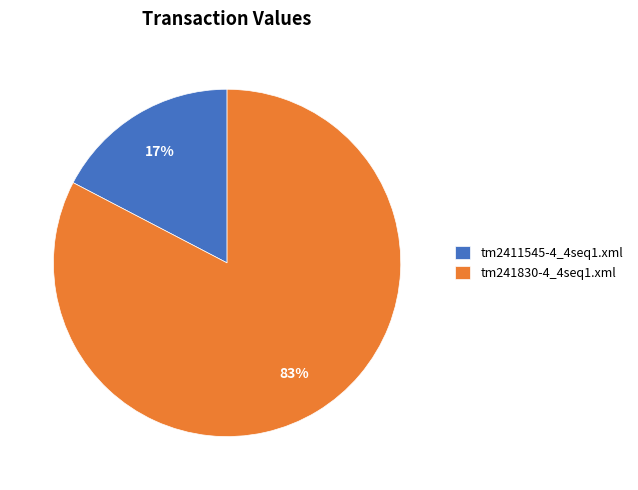

How many segments does this pie chart have?

2